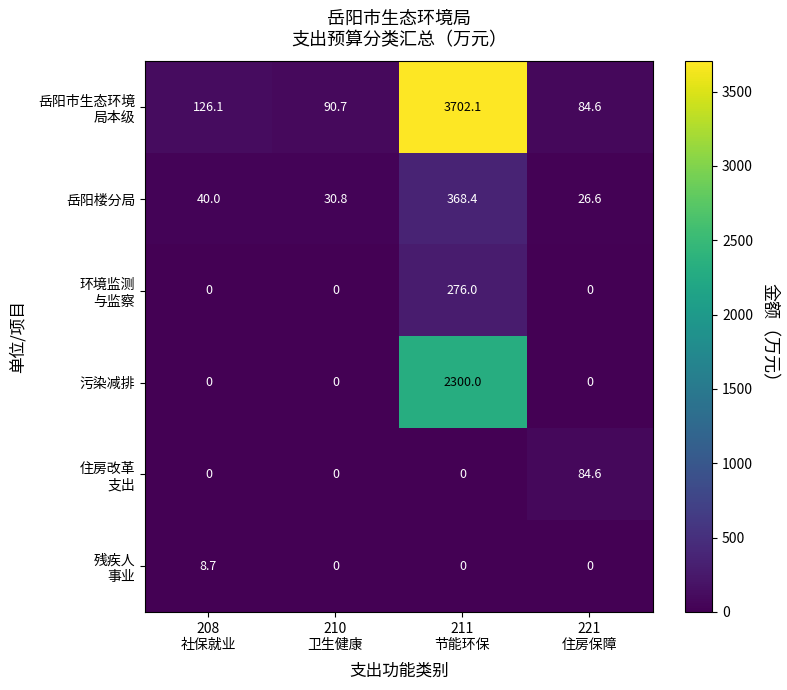

What is the greatest value displayed?

3702.1